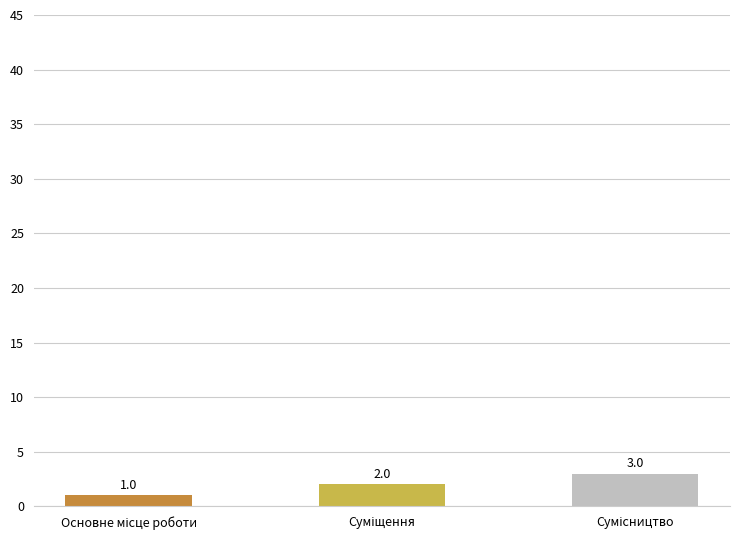

What is the average value?

2